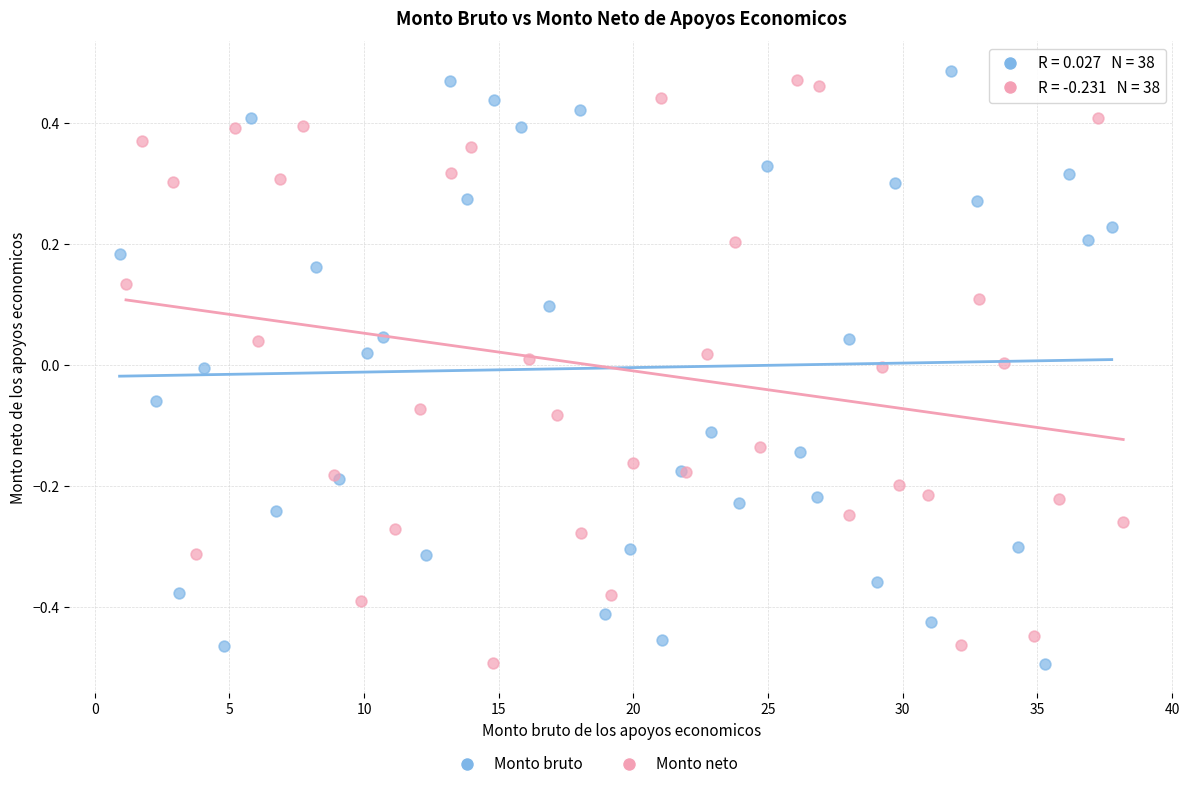

Which series reaches the maximum Y coordinate?

Monto bruto